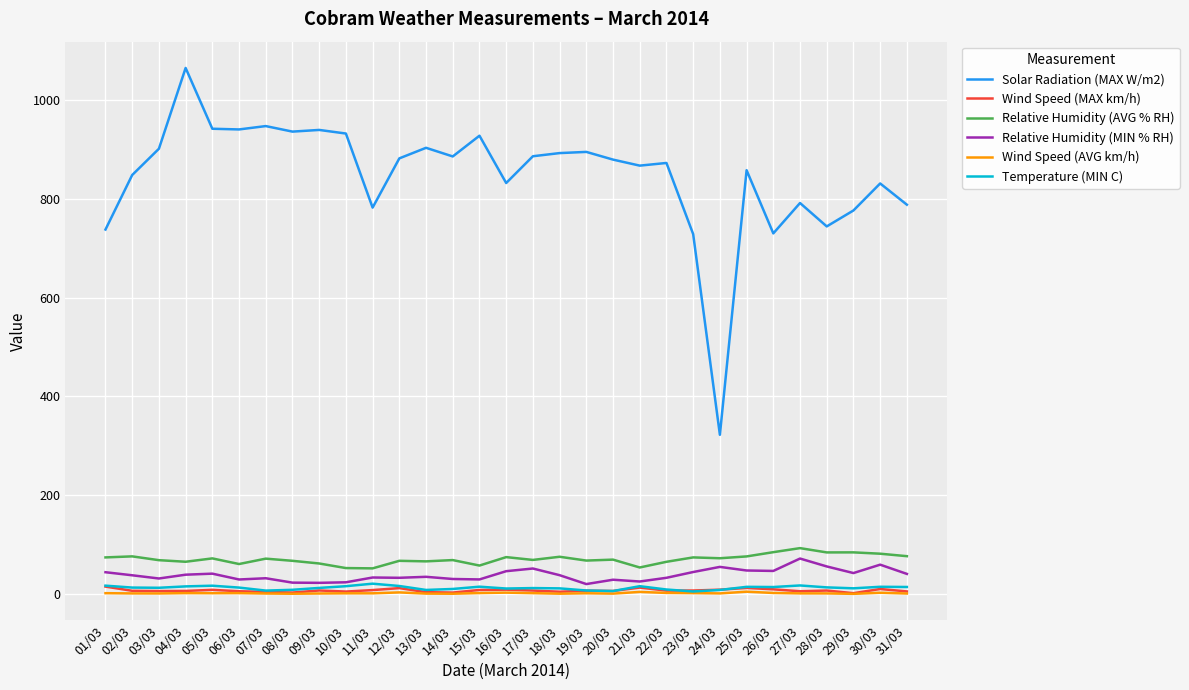

Count the number of data series in this chart.

6